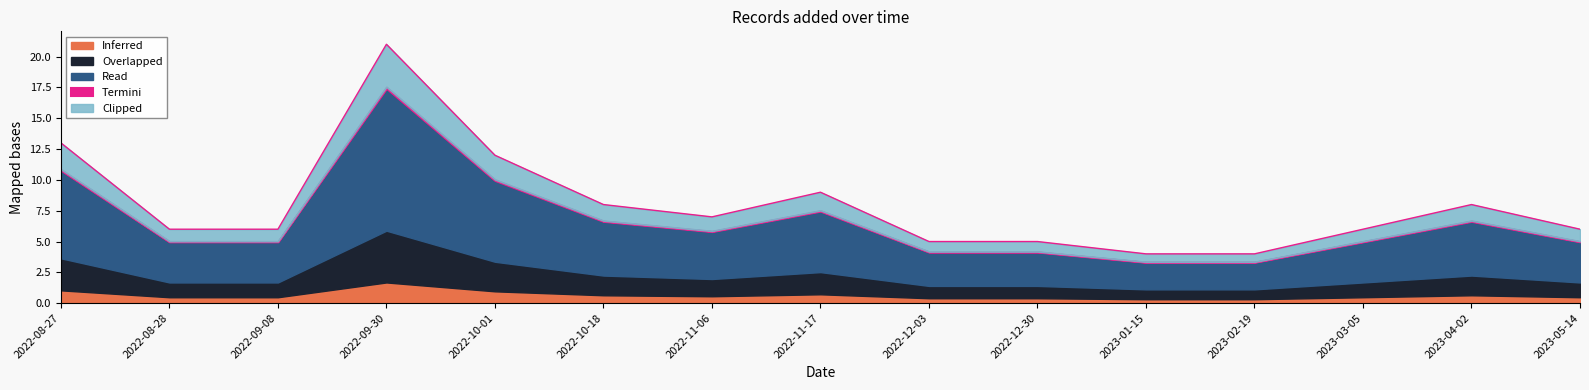

What is the highest value of the Inferred series?

1.7